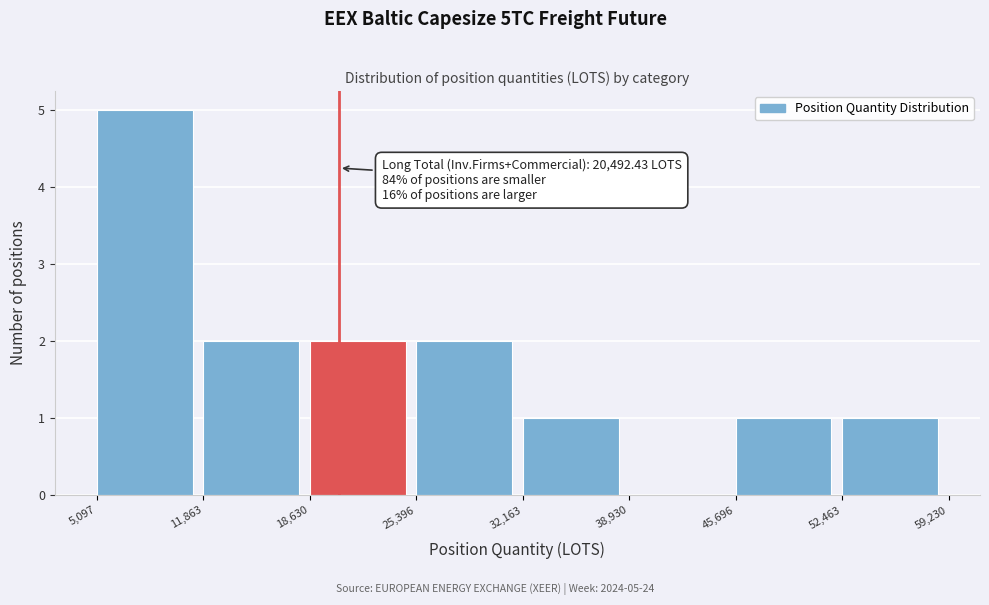

Which range on the x-axis has the tallest bar?

5,097 to 11,863